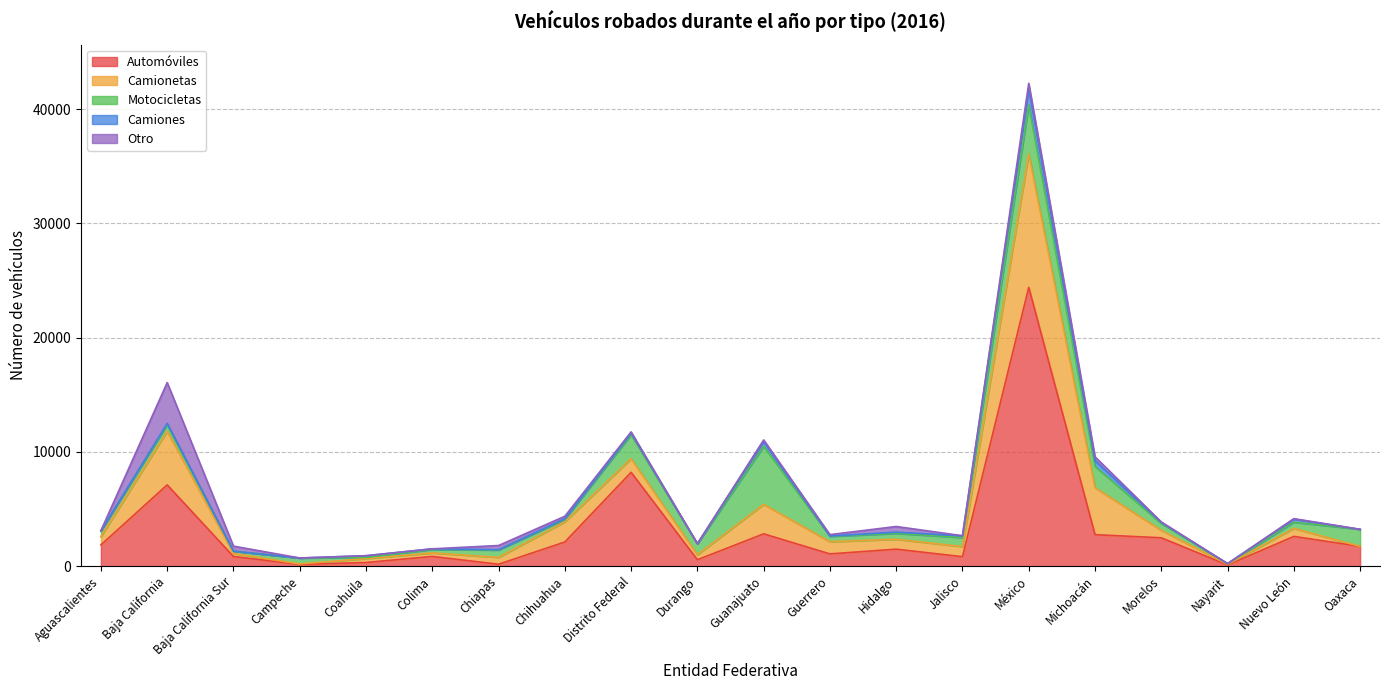

What are all the series names shown in the legend?

Automóviles, Camionetas, Motocicletas, Camiones, Otro